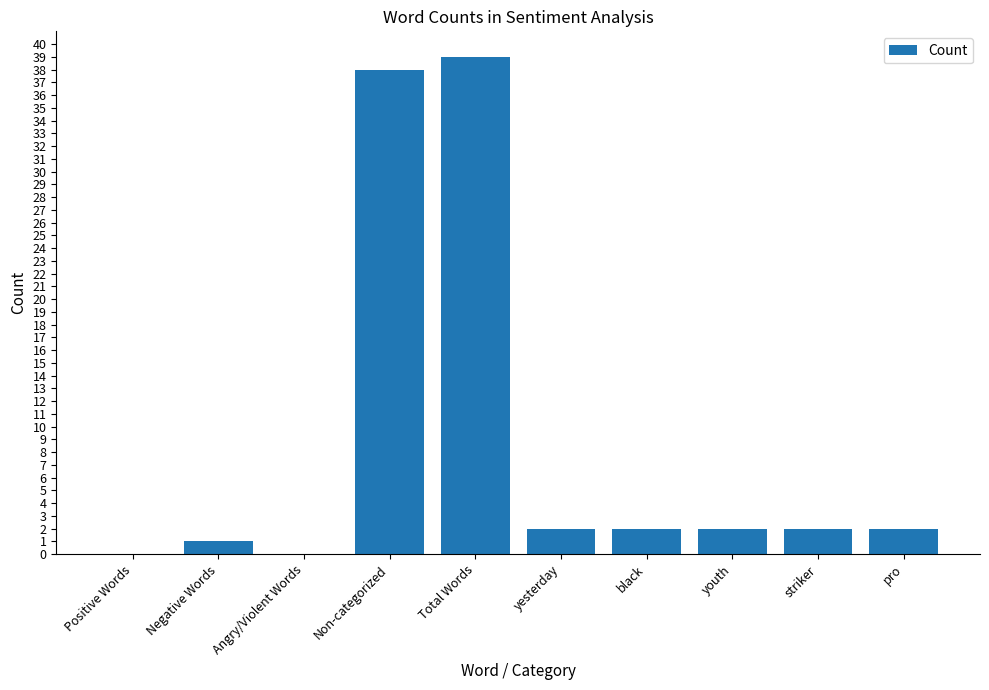

Which has a higher value, Non-categorized or pro?

Non-categorized